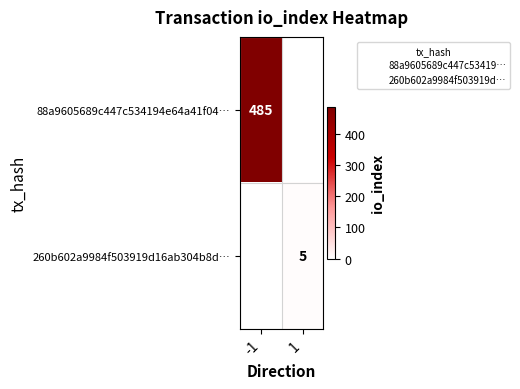

List the labels in order of 260b602a9984f503919d16ab304b8d… value, smallest first.

-1, 1